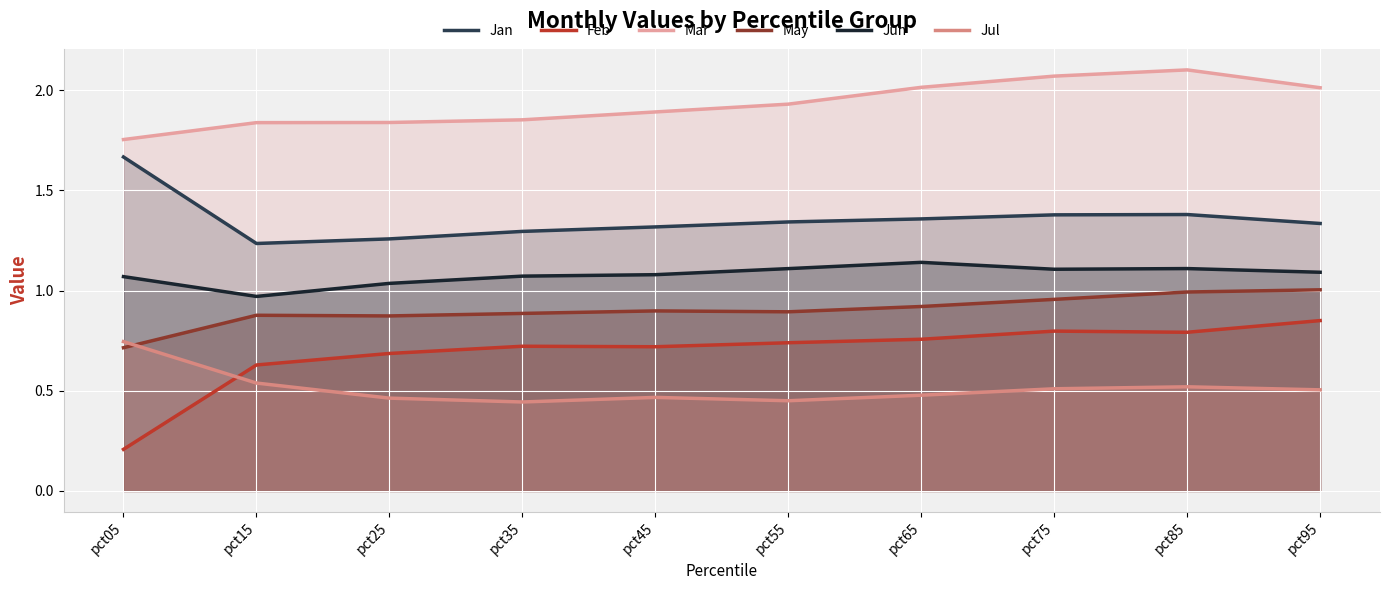

What is the value of the Mar point at the 3rd from the left?

1.8